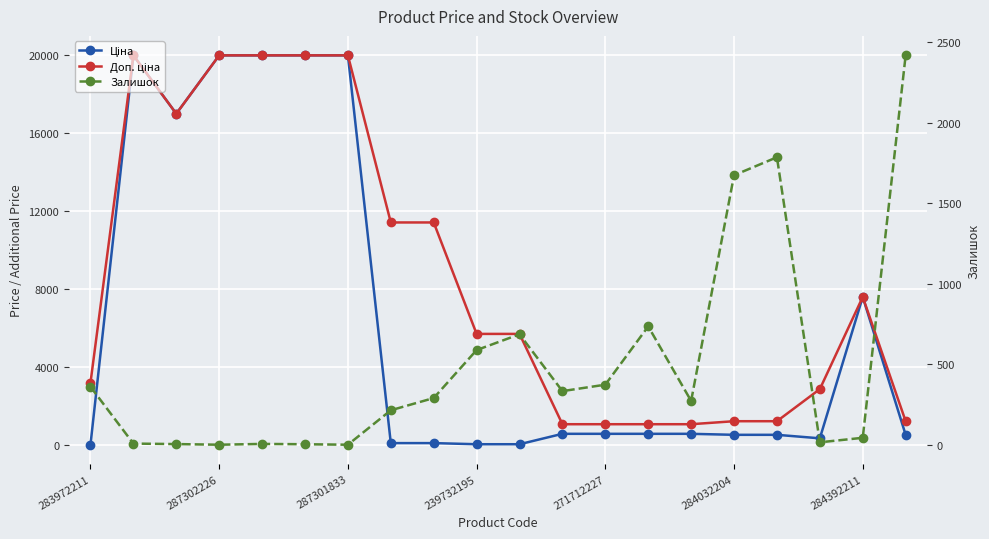

Which series changed the most between 12 and 19?

Залишок